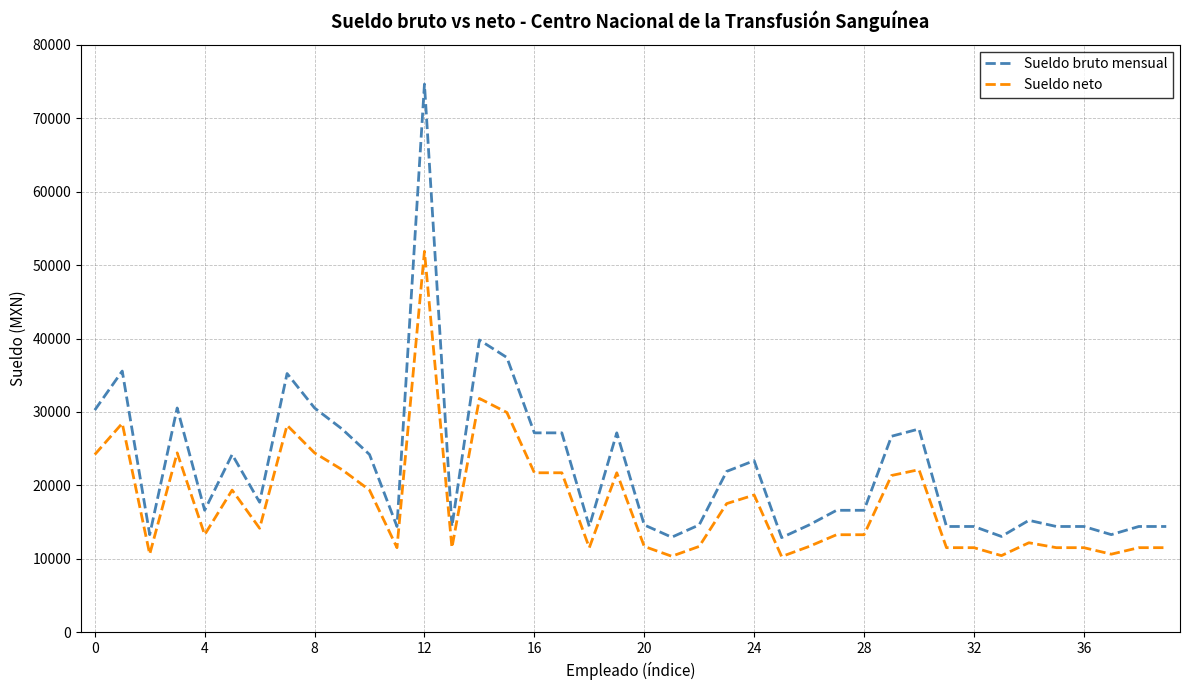

True or false: Sueldo bruto mensual and Sueldo neto intersect in this chart.

False